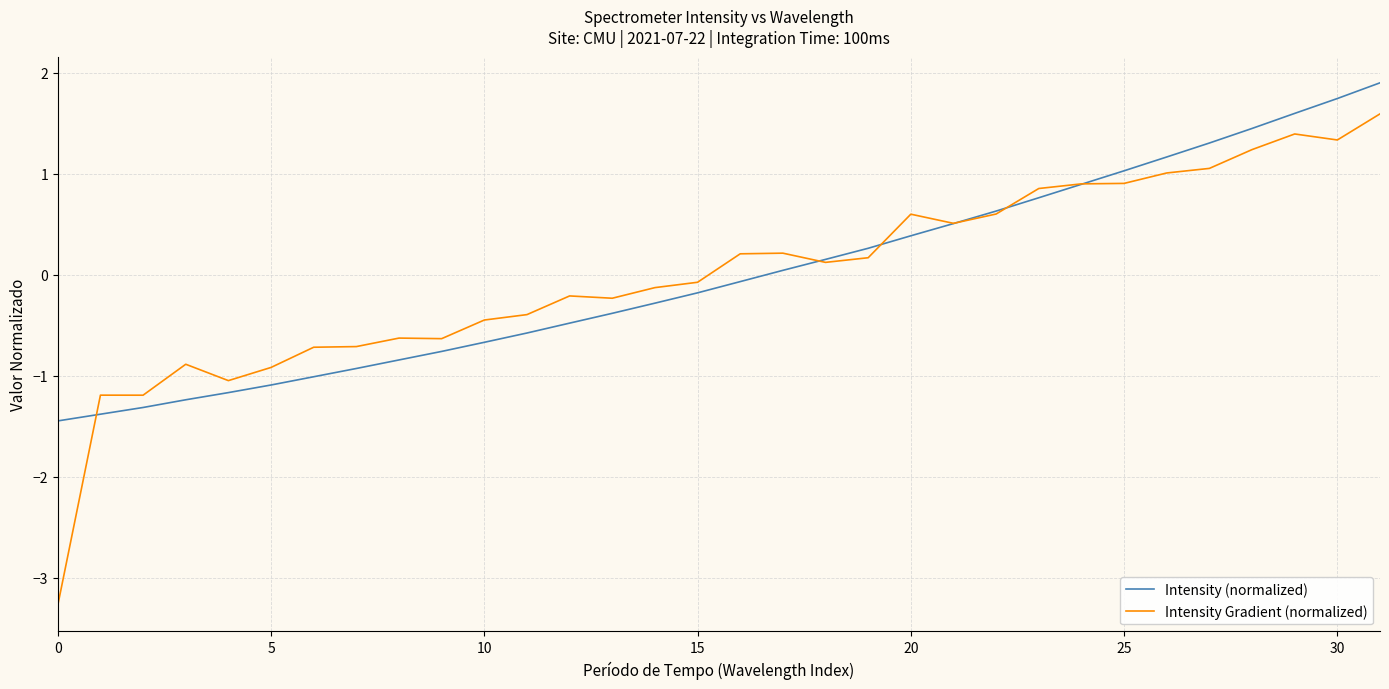

List the series in order of their peak value, highest first.

Intensity (normalized), Intensity Gradient (normalized)